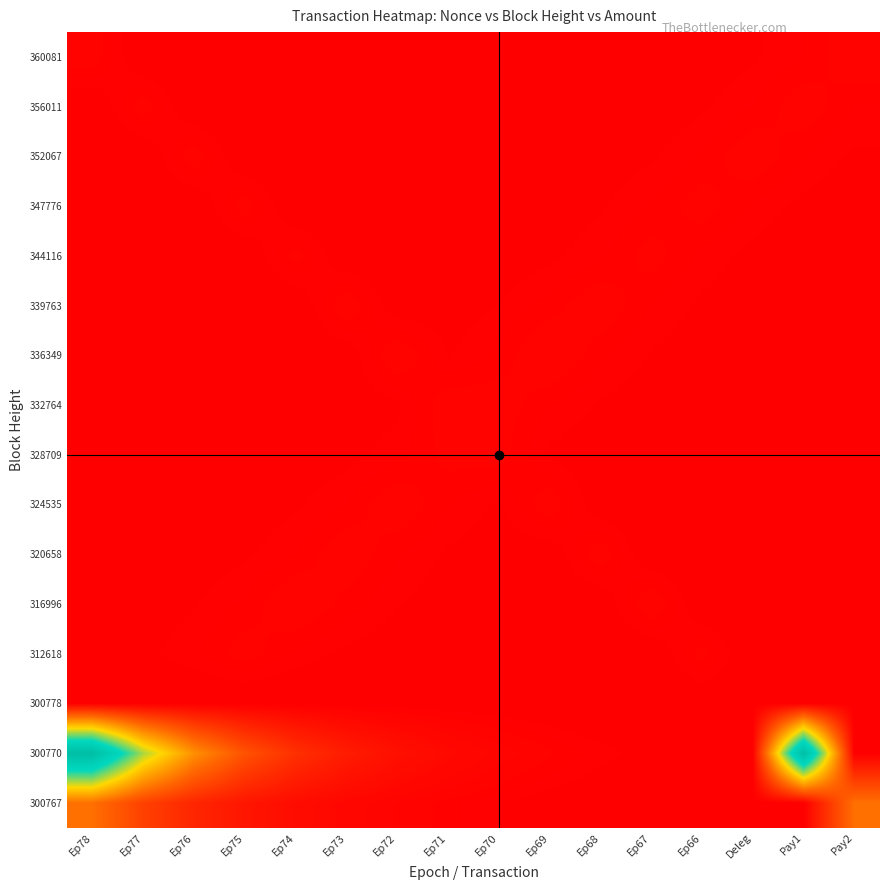

List the series in order of their peak value, lowest first.

300778, 328709, 344116, 312618, 347776, 332764, 356011, 360081, 324535, 320658, 352067, 339763, 336349, 316996, 300767, 300770